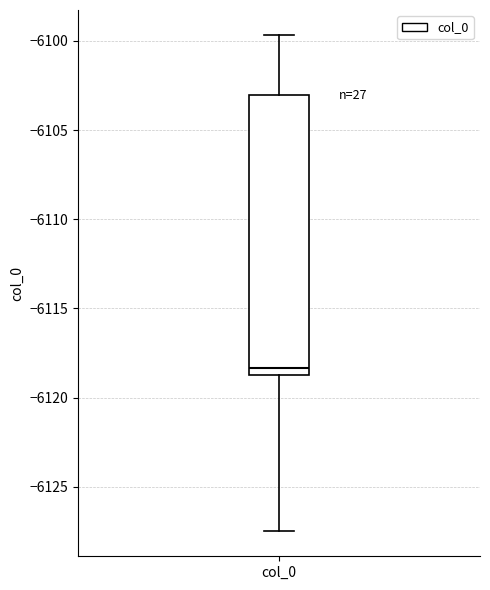

Read this box plot against the y-axis: the position of the median line, the range covered by the box, and the ends of both whiskers. The values are not printed on the chart, so give them approximately, as read against the axis.

median -6118.5 (just above the box's lower edge), box -6118.5 to -6103.0, whiskers -6127.5 to -6099.5